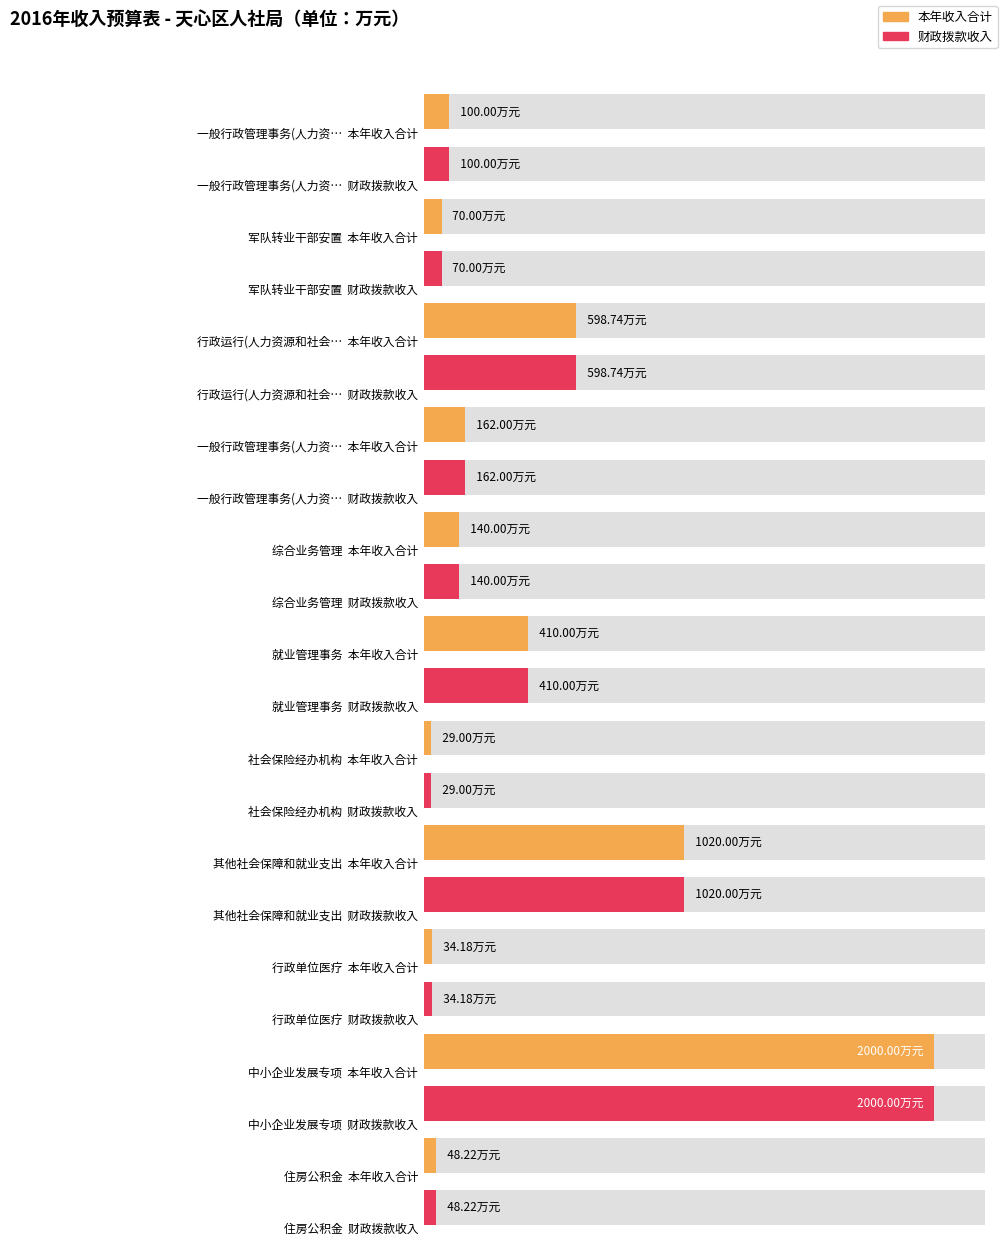

Which series changed the most between 综合业务管理 and 就业管理事务?

本年收入合计